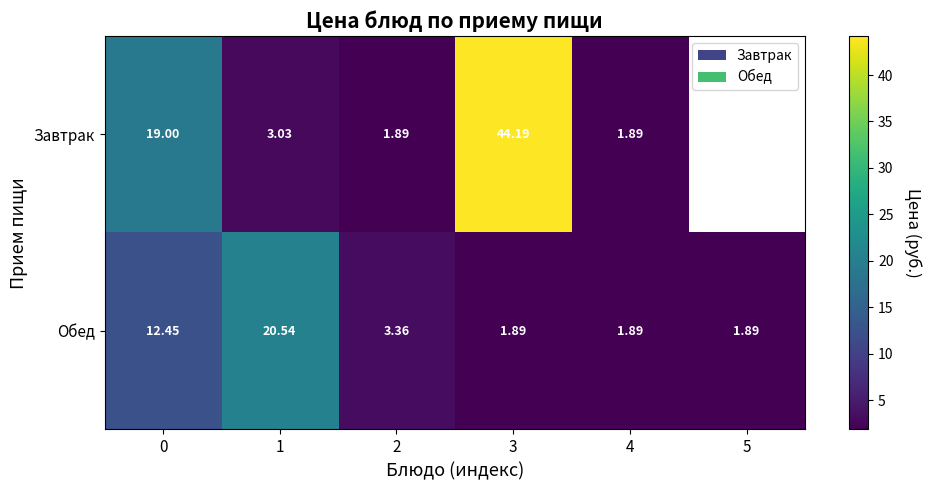

Count the number of categories in the chart.

6